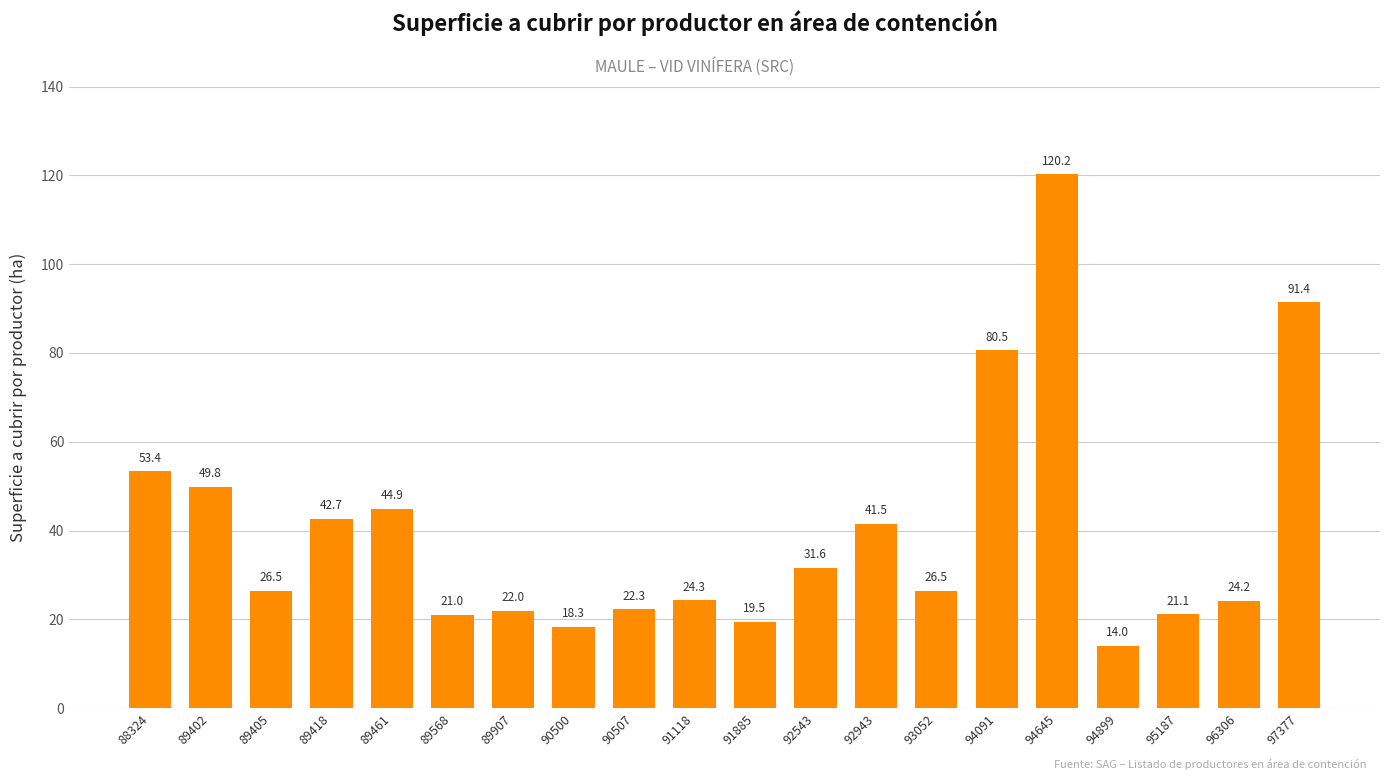

Count the number of categories in the chart.

20